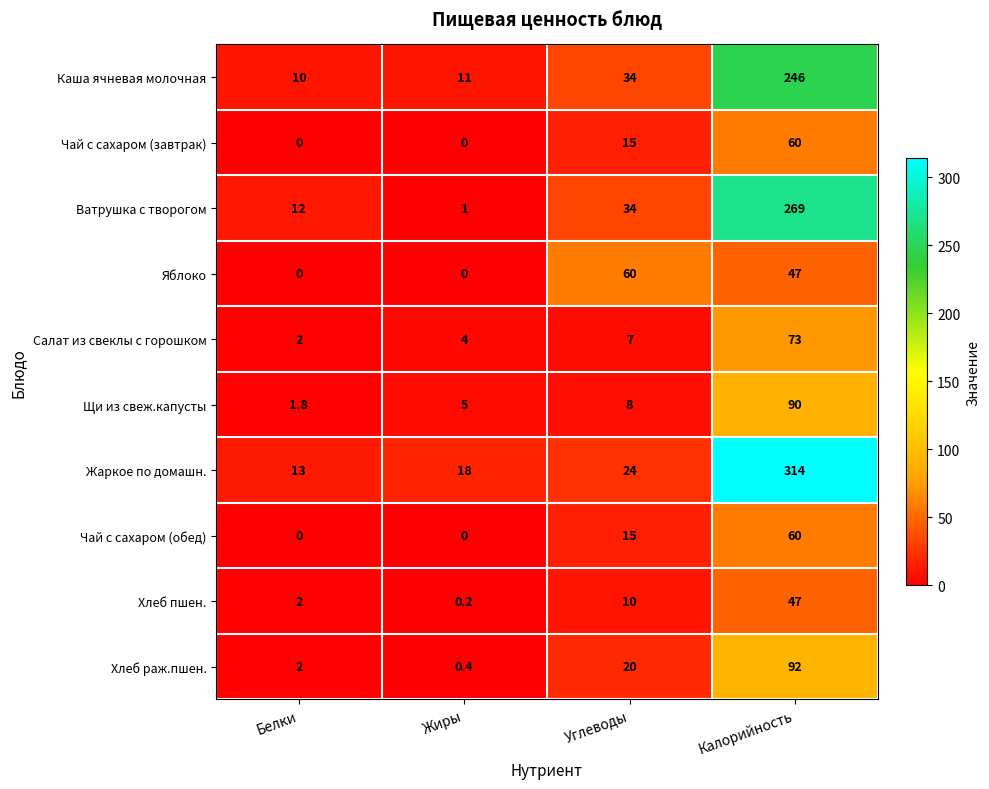

The value of Хлеб пшен. at Белки is 3.5. True or false?

False